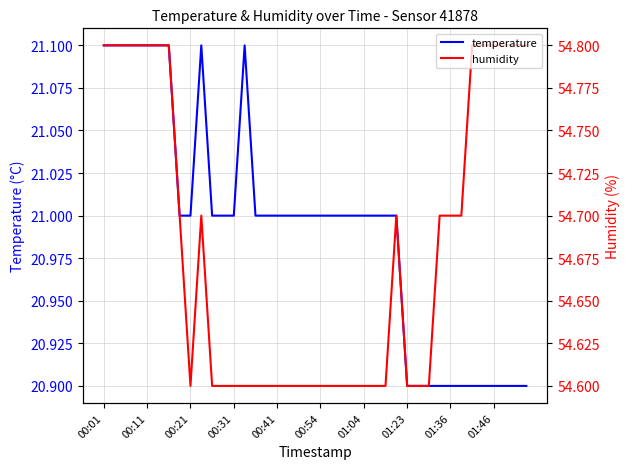

True or false: temperature has more than 0 interior local peaks.

True